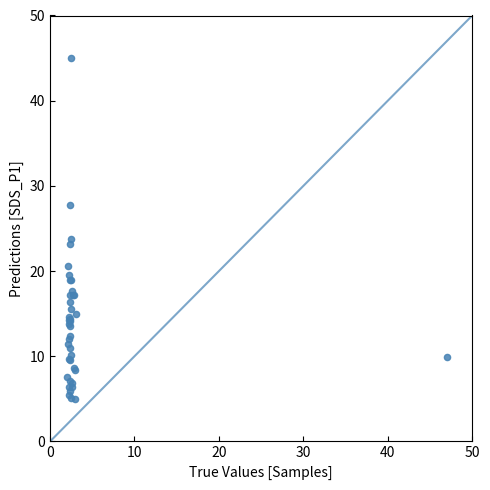

What Y value in the scatter plot is closest to 25?

23.7